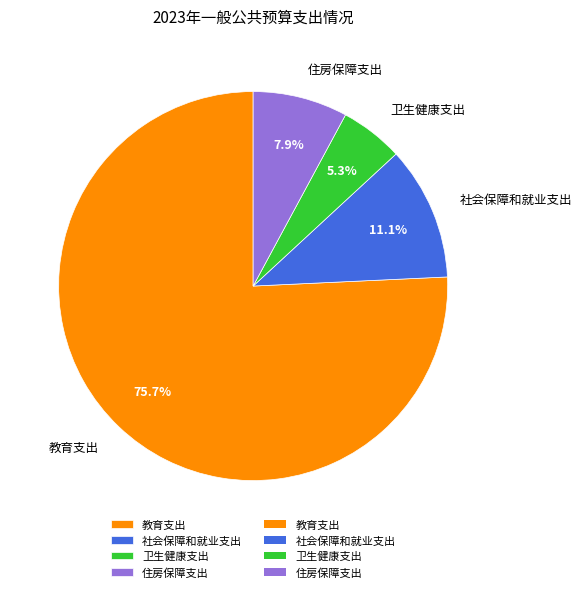

Is 卫生健康支出 the majority of the pie?

No